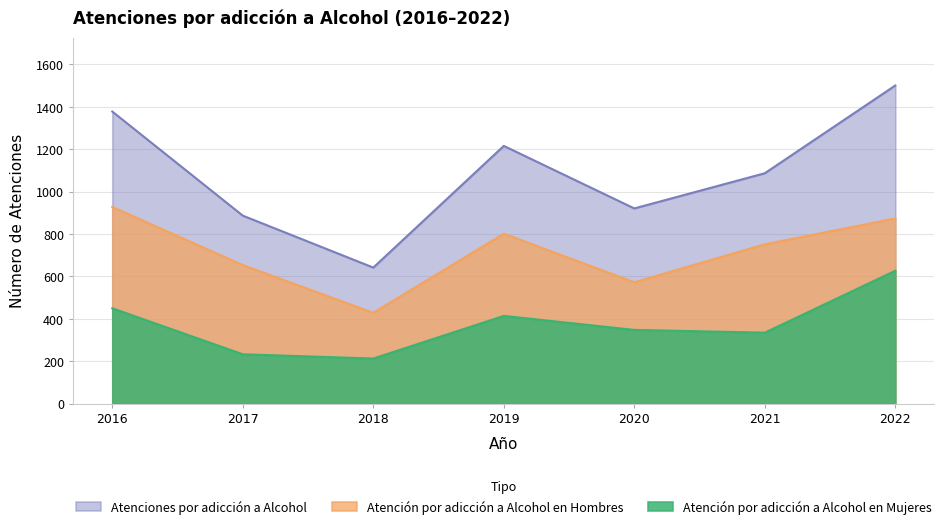

Rank the series by their maximum value, from lowest to highest.

Atención por adicción a Alcohol en Mujeres, Atención por adicción a Alcohol en Hombres, Atenciones por adicción a Alcohol